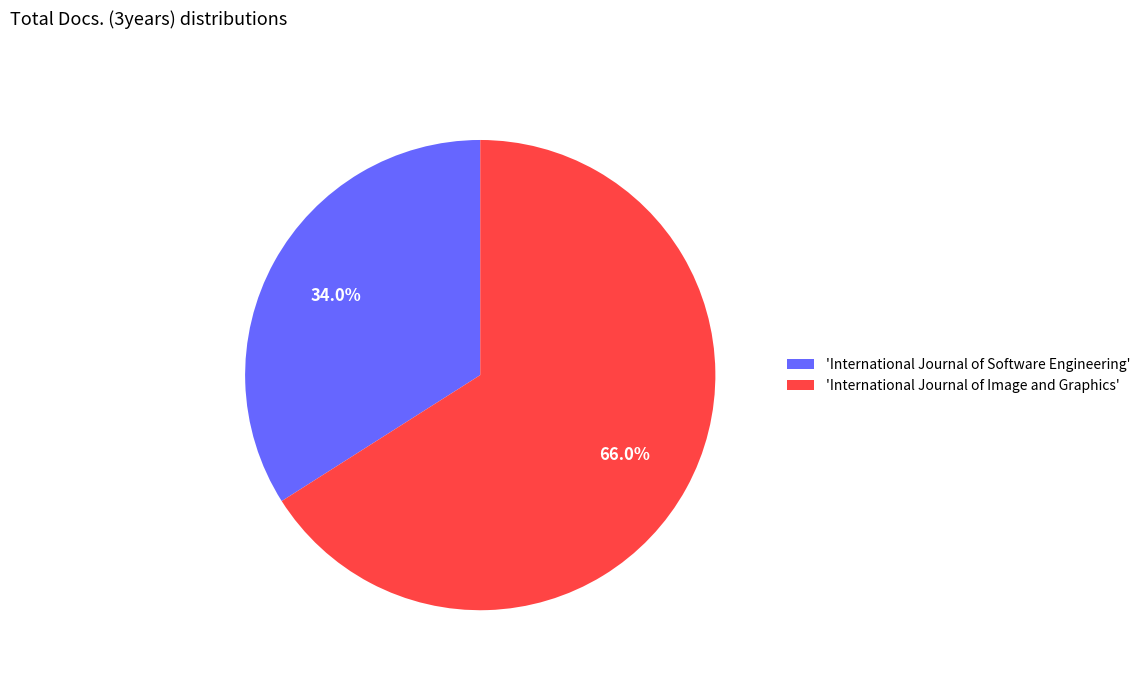

Which slice represents more than half of the pie?

'International Journal of Image and Graphics'